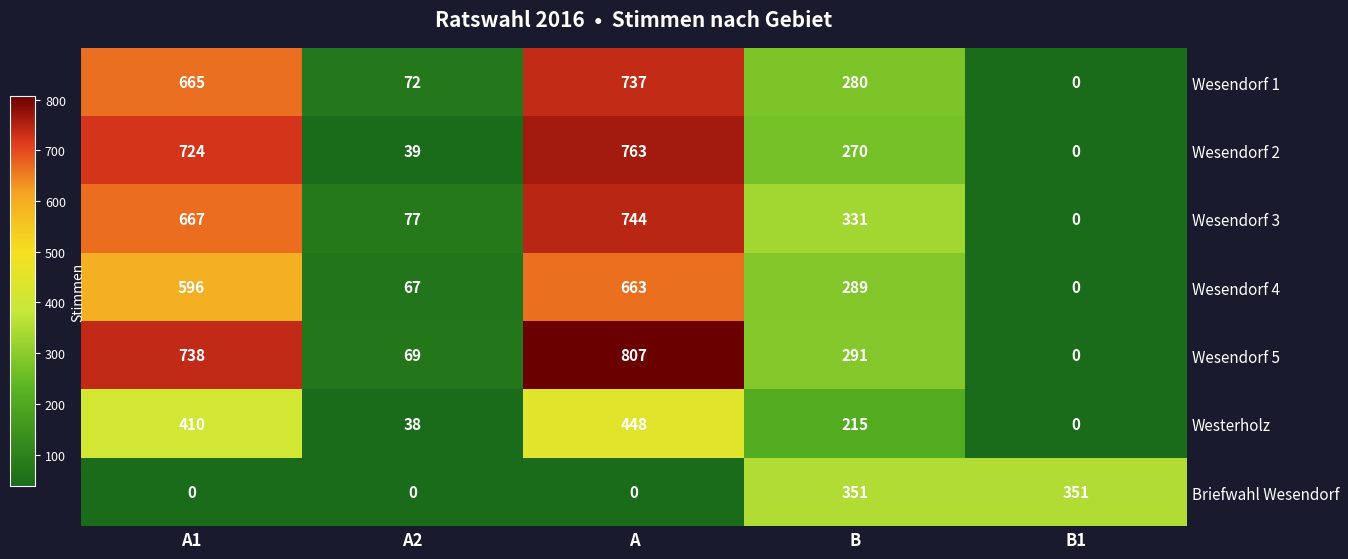

What is the spread (max minus min) of values at A1?

738